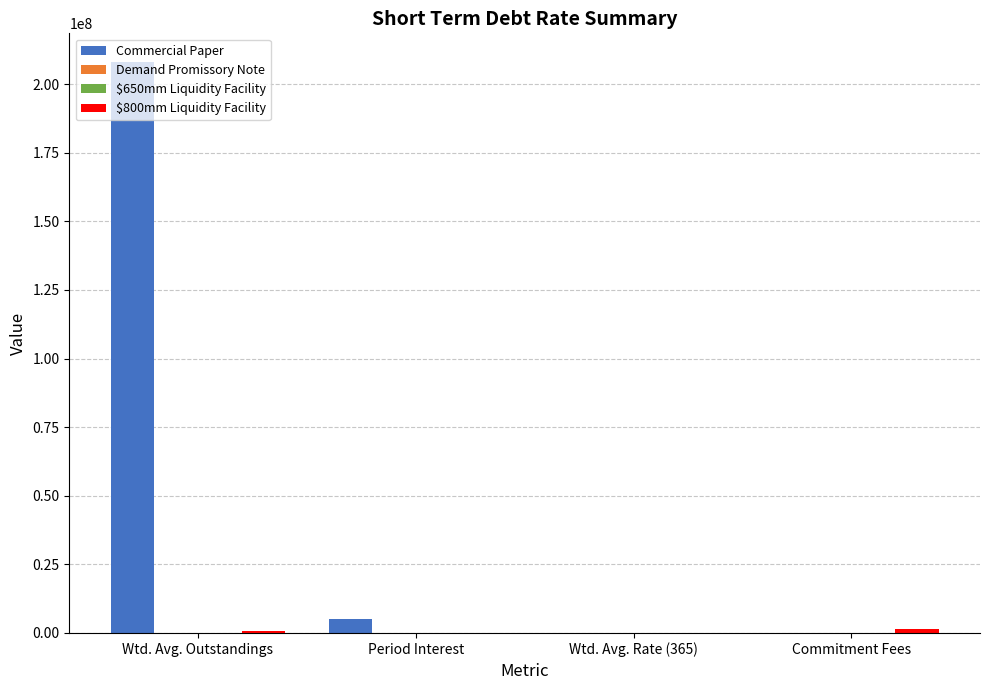

Are the bars grouped side by side (vs. stacked)?

Yes